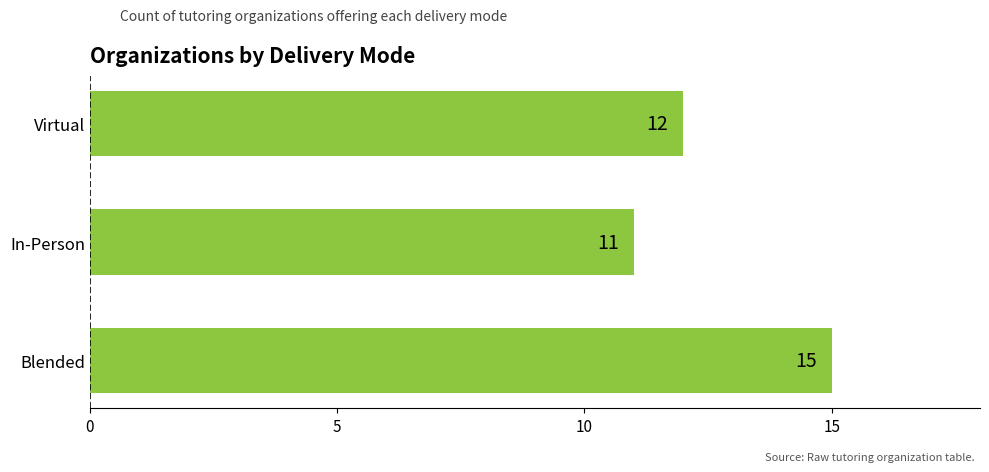

What is the difference between the maximum and minimum values?

4